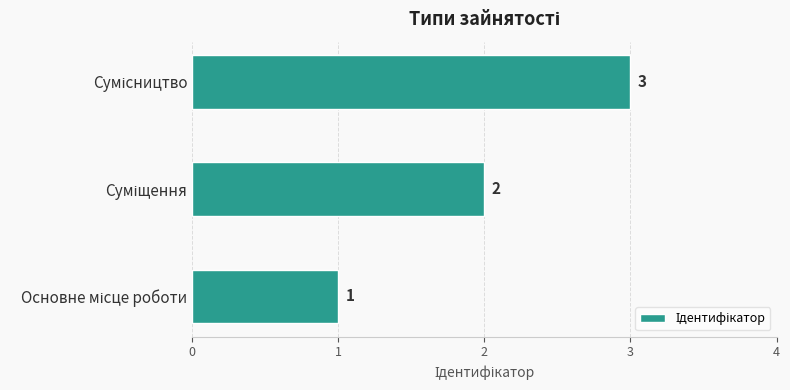

How many series are shown in this chart?

1